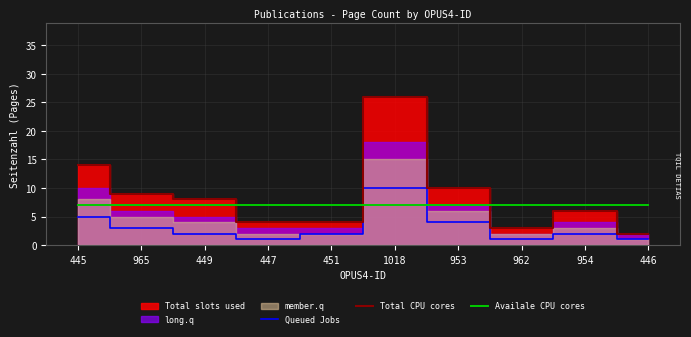

What position from the left is 953?

7